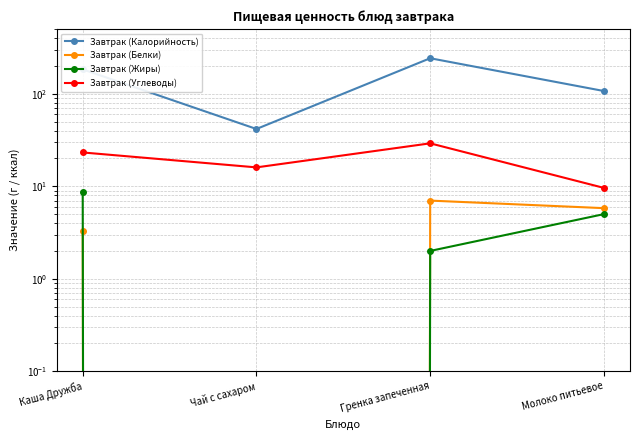

Is the value of Завтрак (Углеводы) at Чай с сахаром greater than the value of Завтрак (Калорийность) at Каша Дружба?

No